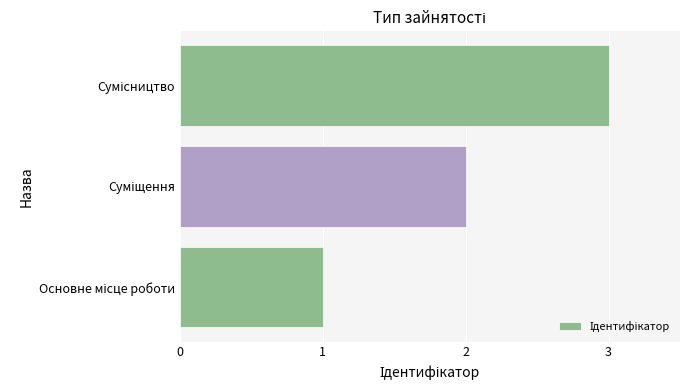

What is the greatest value displayed?

3